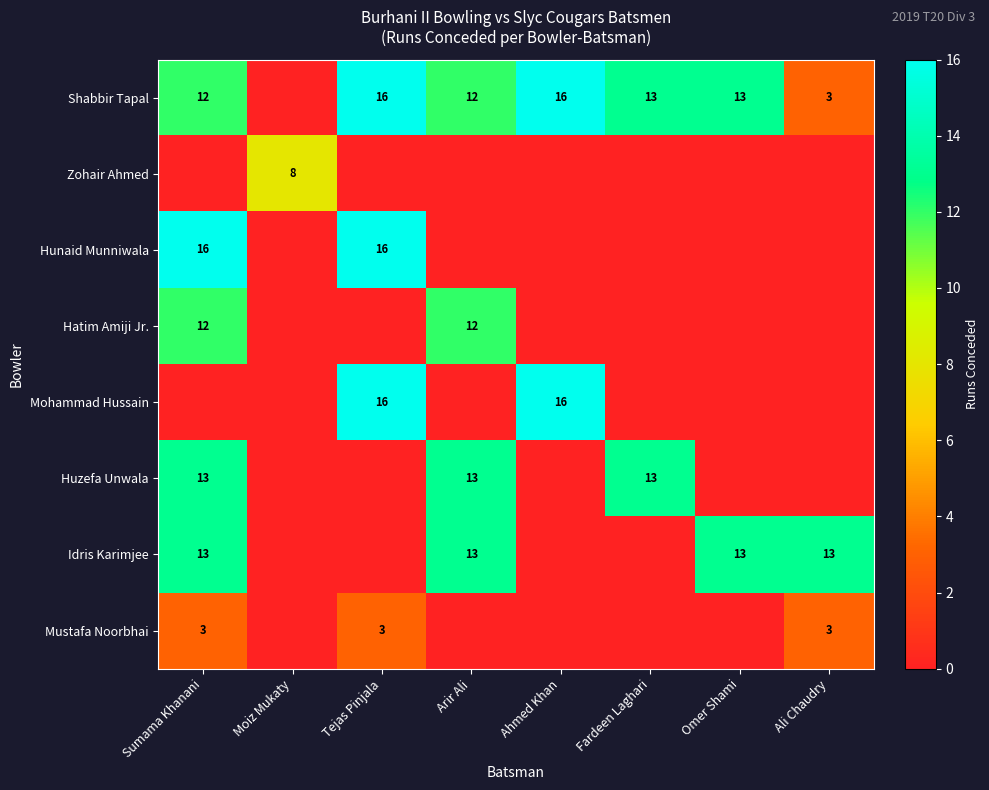

What is the sum of all Mohammad Hussain values?

32